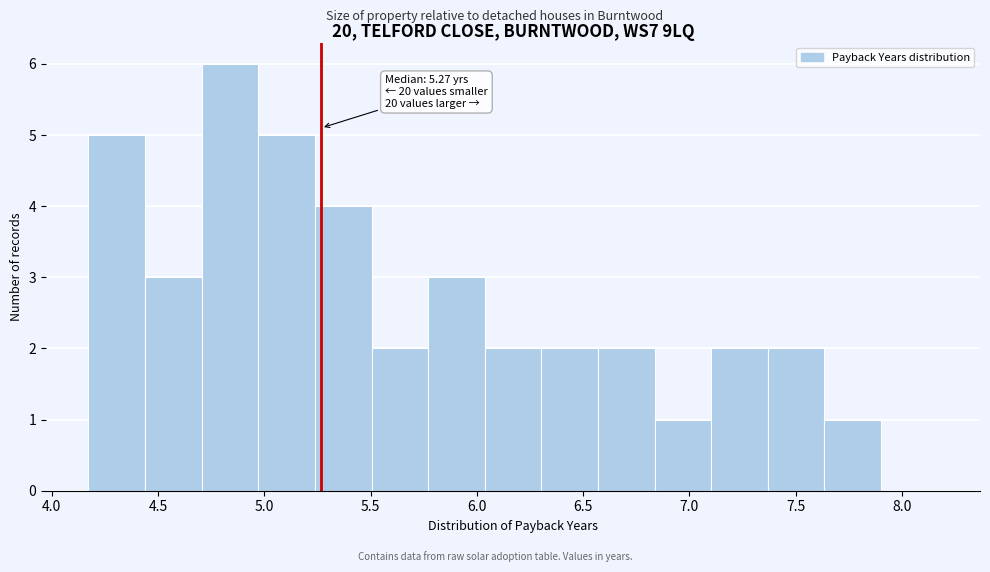

Over which range of the x-axis is the bar tallest?

4.70 to 4.95